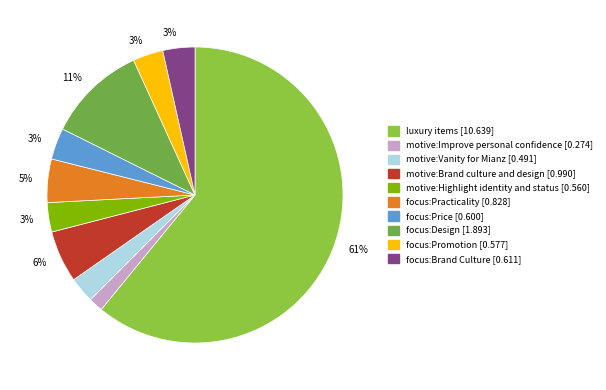

To the nearest percent, what is the average slice percentage?

10%